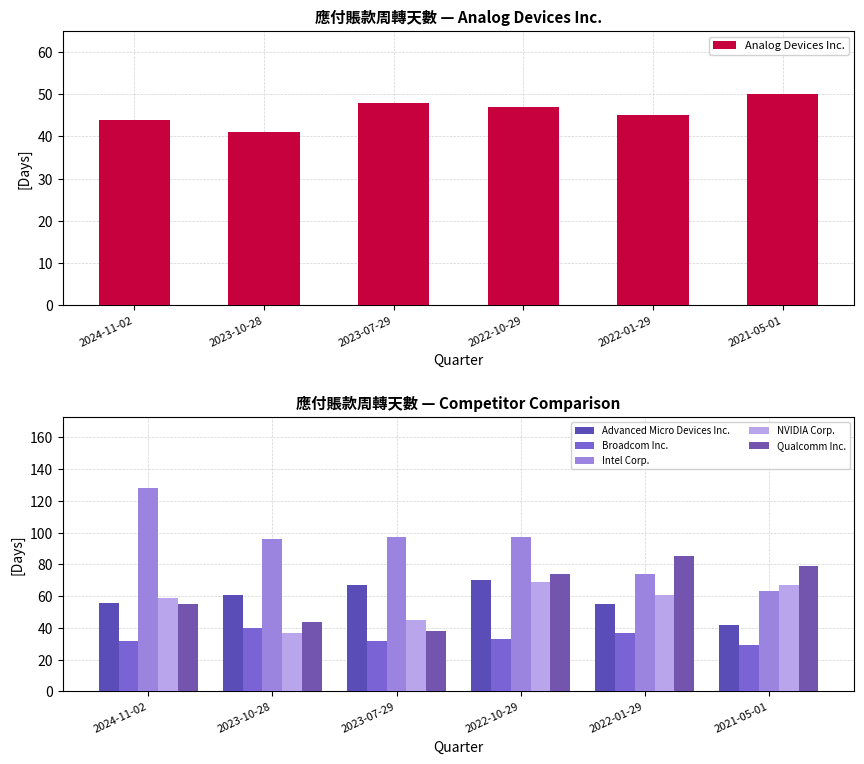

Reading left to right, what are all the values shown in this chart?

Analog Devices Inc.: 44	41	48	47	45	50
Advanced Micro Devices Inc.: 56	61	67	70	55	42
Broadcom Inc.: 32	40	32	33	37	29
Intel Corp.: 128	96	97	97	74	63
NVIDIA Corp.: 59	37	45	69	61	67
Qualcomm Inc.: 55	44	38	74	85	79